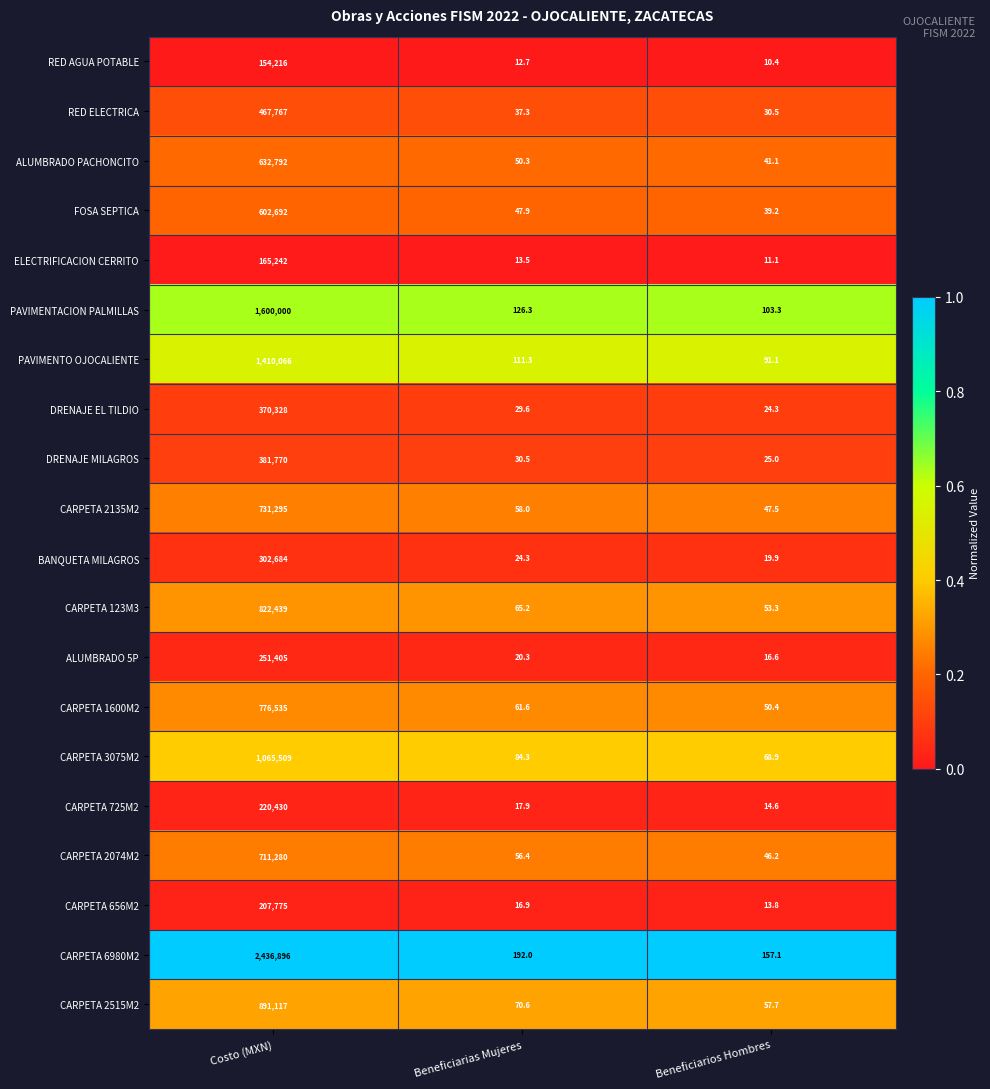

At which category is the sum across all series the highest?

Costo (MXN)